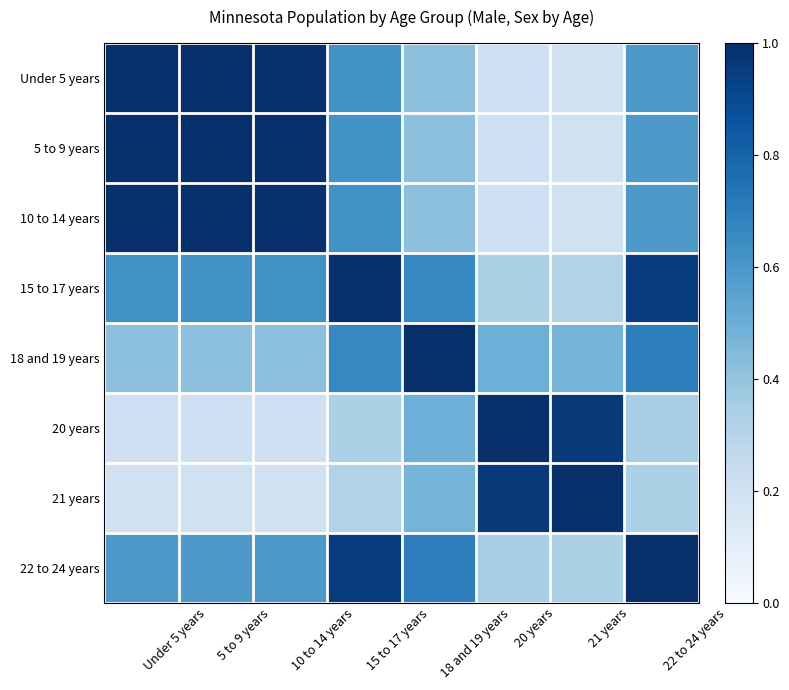

Which label corresponds to the largest value in the chart?

Under 5 years